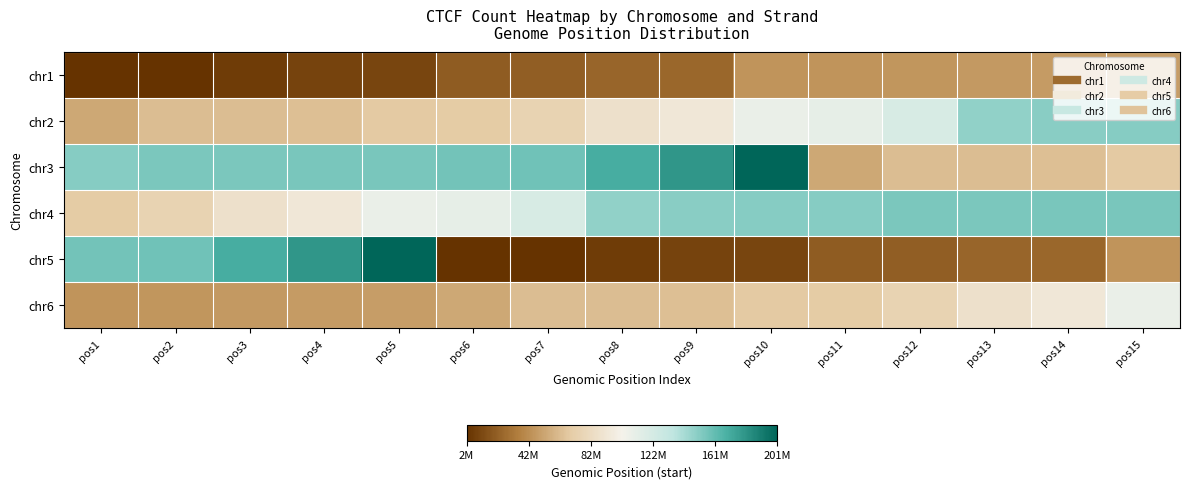

What is the total value across all series at pos7?

2.1